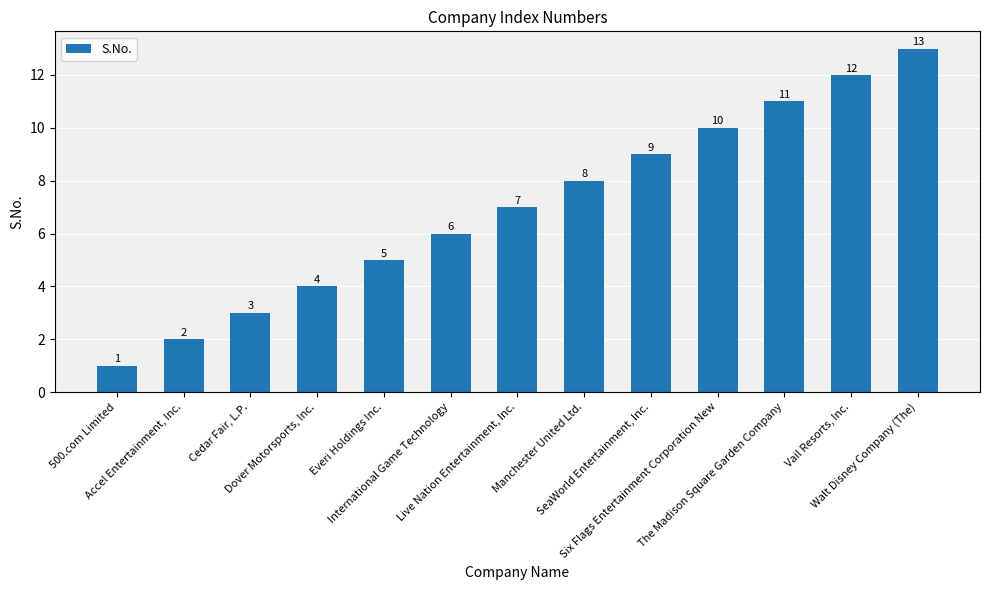

What is the label of the 9th bar from the right?

Everi Holdings Inc.